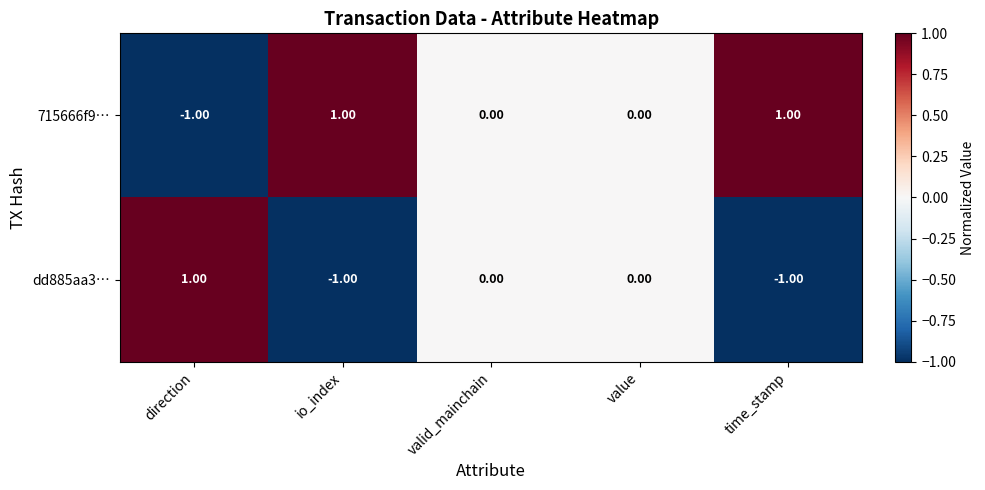

At which label does 715666f9… first exceed 0?

io_index